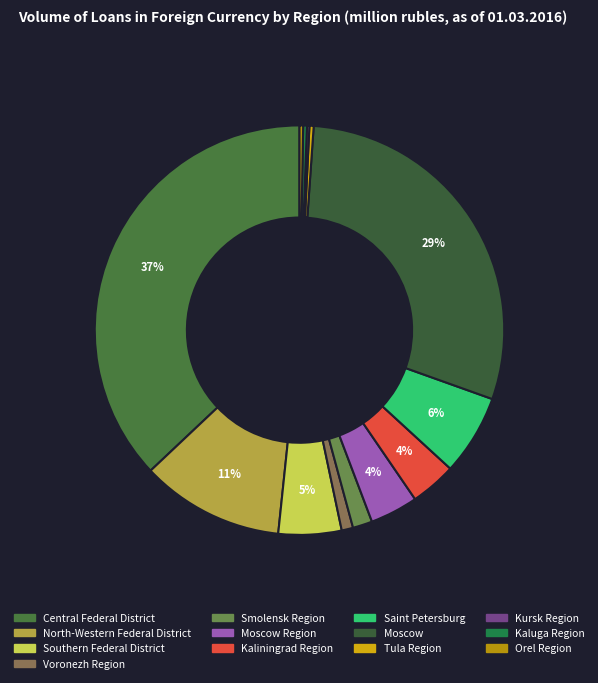

What percentage is the Southern Federal District slice, to the nearest percent?

5%